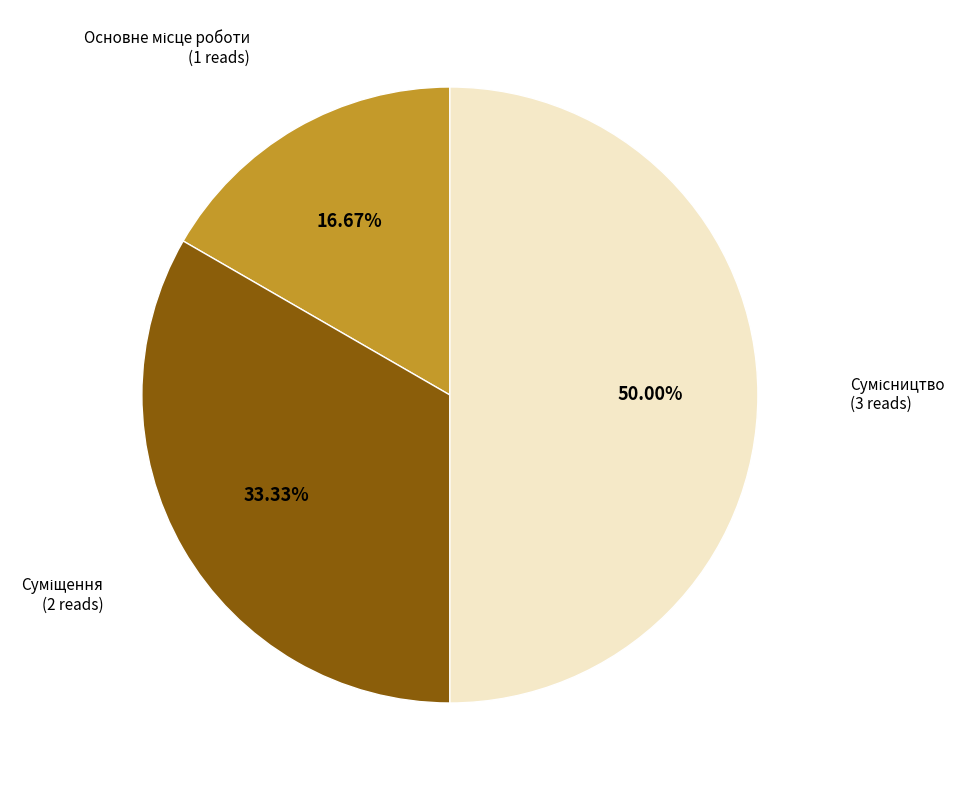

To the nearest percent, what is the difference between the largest and smallest slice percentages?

33%